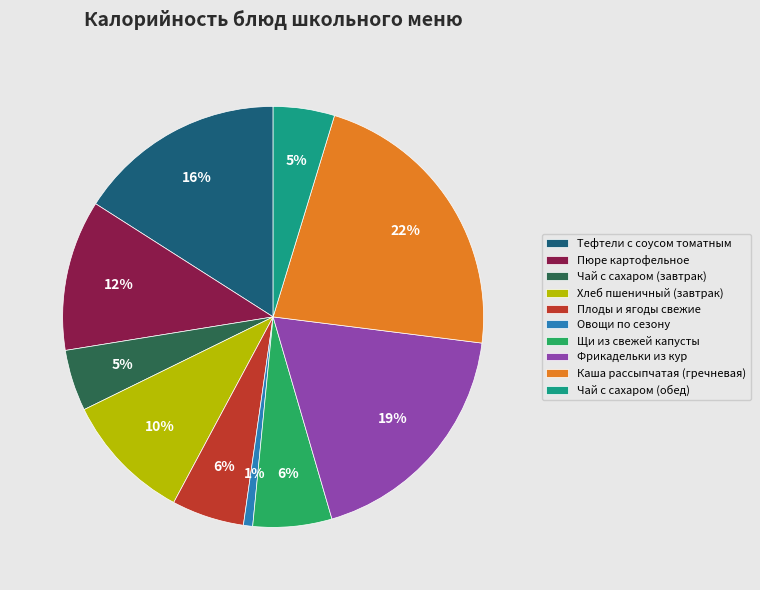

Does any single category account for the majority?

No